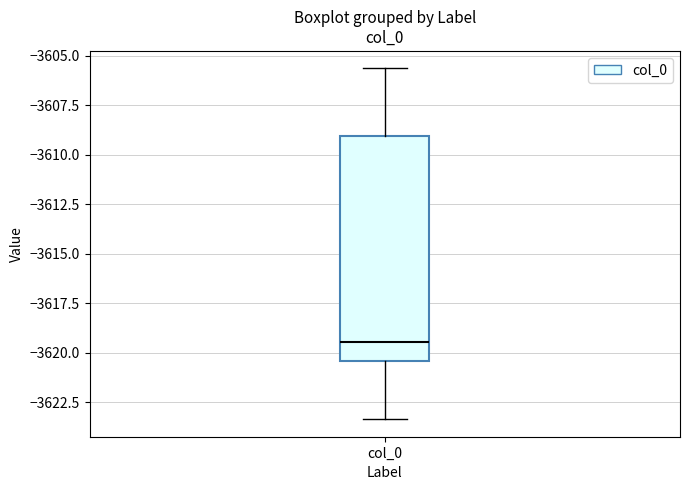

Transcribe this box plot: give where the median line is, the range the box spans, and where the two whiskers end, as read against the y-axis. The values are not printed on the chart, so give them approximately, as read against the axis.

median -3619.5, box -3620.5 to -3609.0, whiskers -3623.5 to -3605.5